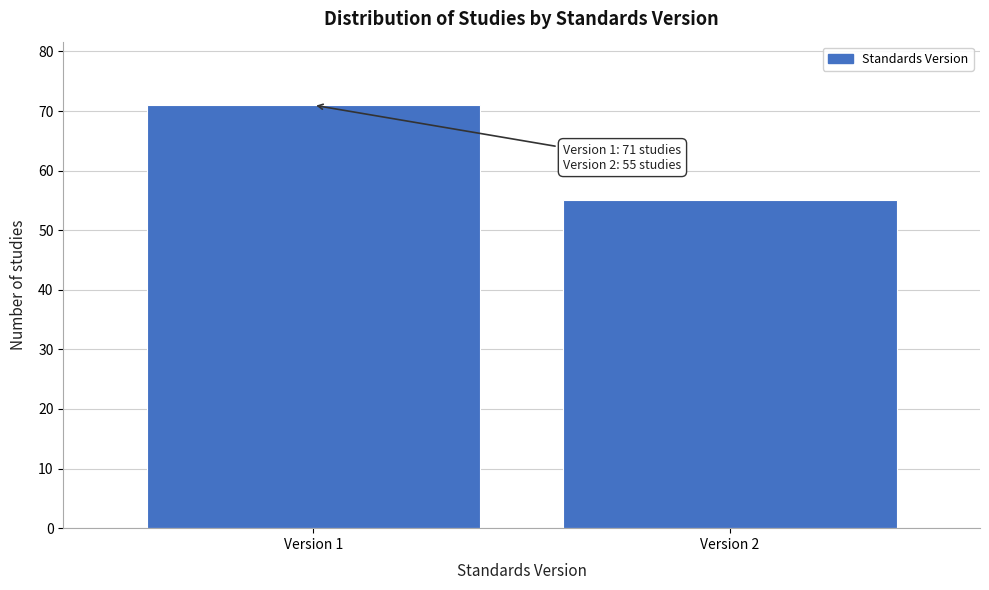

Reading left to right, list all the values displayed in this chart.

Version 1=71	Version 2=55